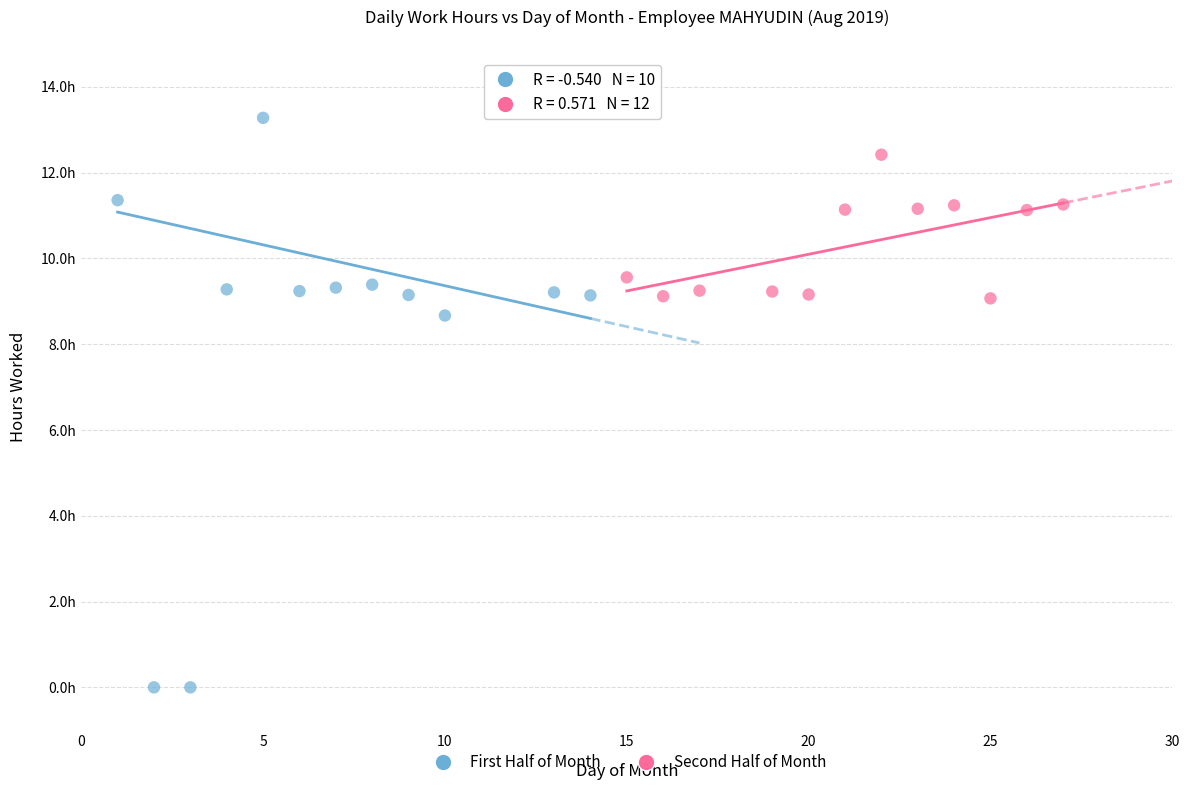

Which series contains the lowest Y value?

First Half of Month